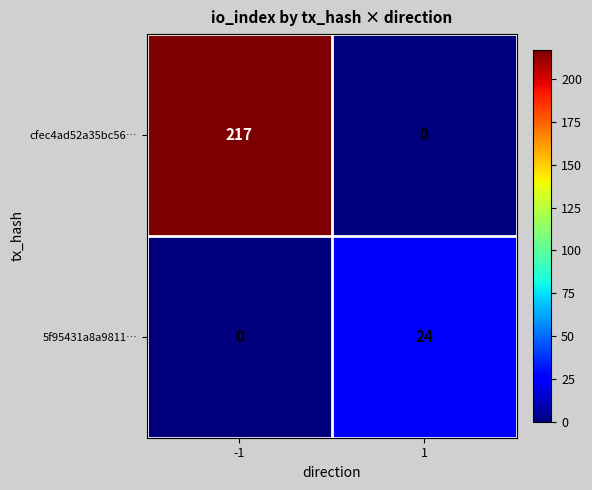

What is the total value across all series at -1?

217